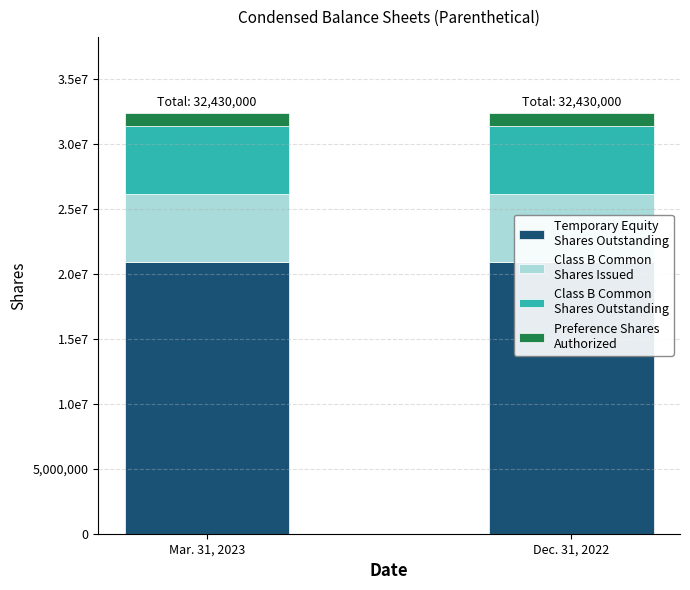

Rank the categories by Class B Common
Shares Issued value from highest to lowest.

Mar. 31, 2023, Dec. 31, 2022